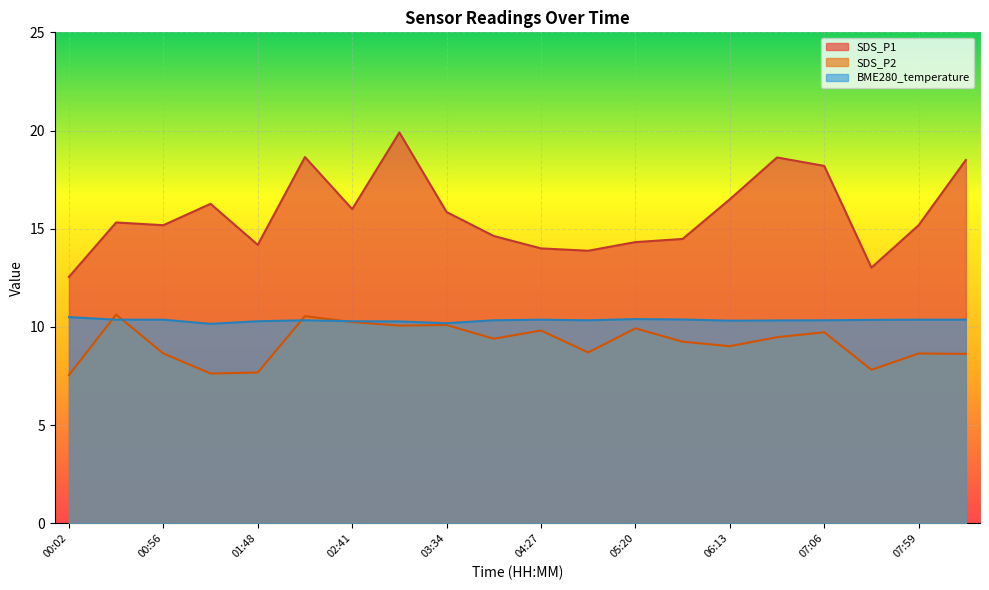

What is the label of the 13th point from the left?

05:20